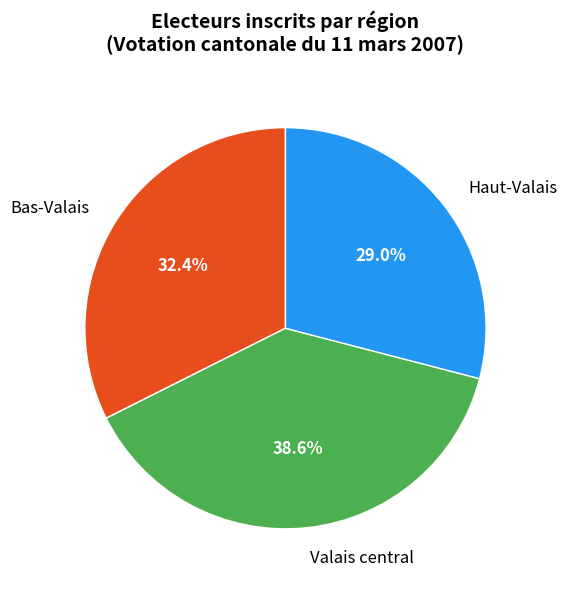

How much of the chart is everything except Haut-Valais?

71.0%